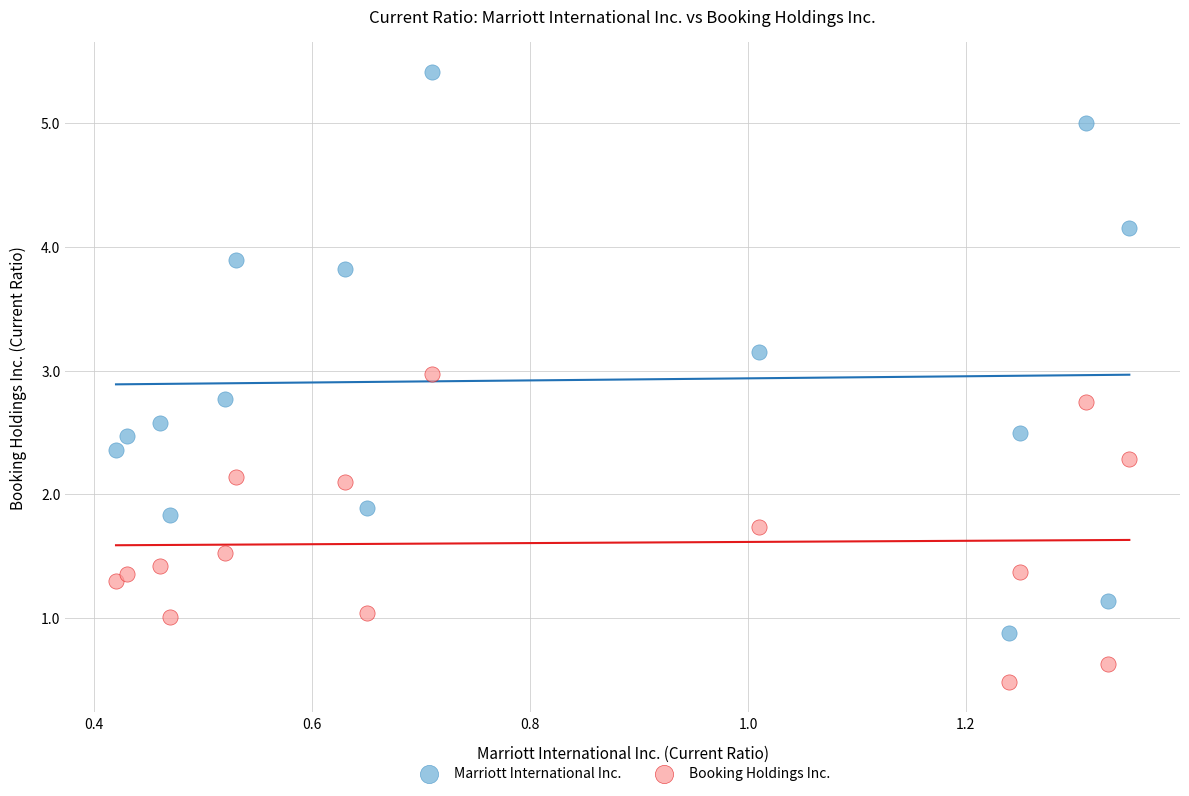

Which series reaches the minimum Y coordinate?

Booking Holdings Inc.